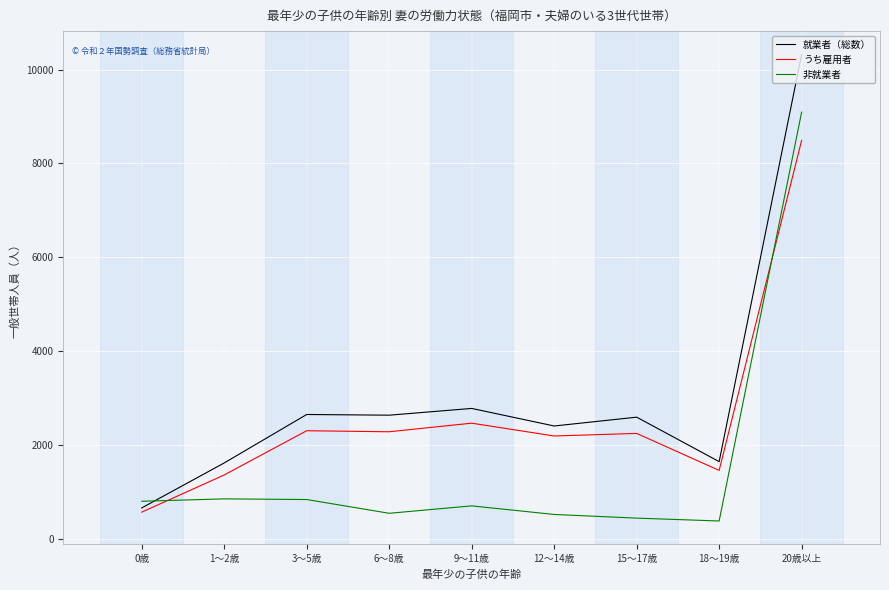

What is the maximum value shown in the chart?

10321